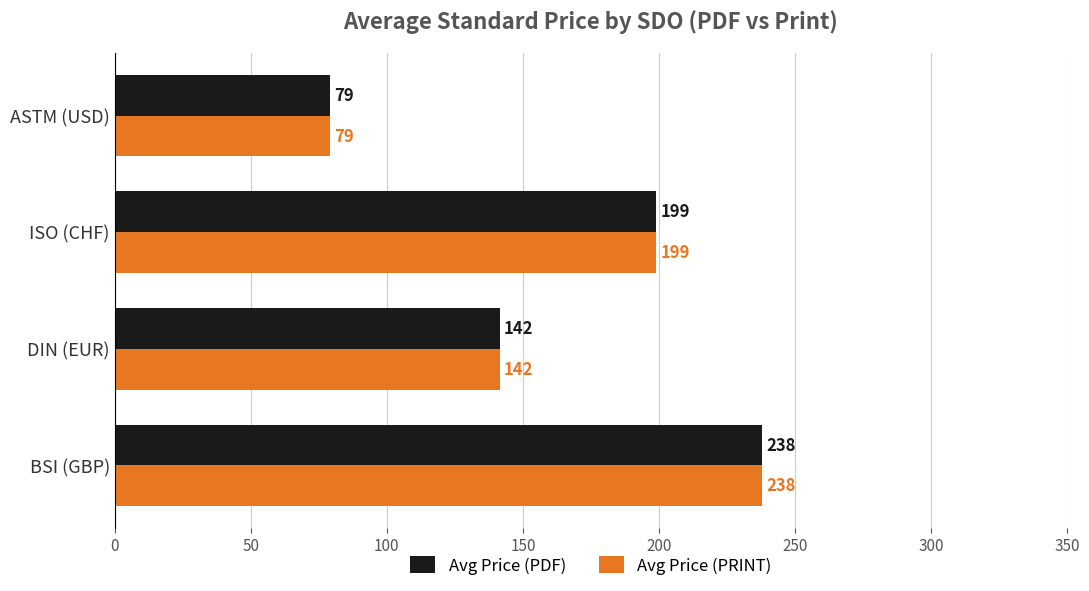

The Avg Price (PRINT) series shows 225.2 at DIN (EUR). True or false?

False